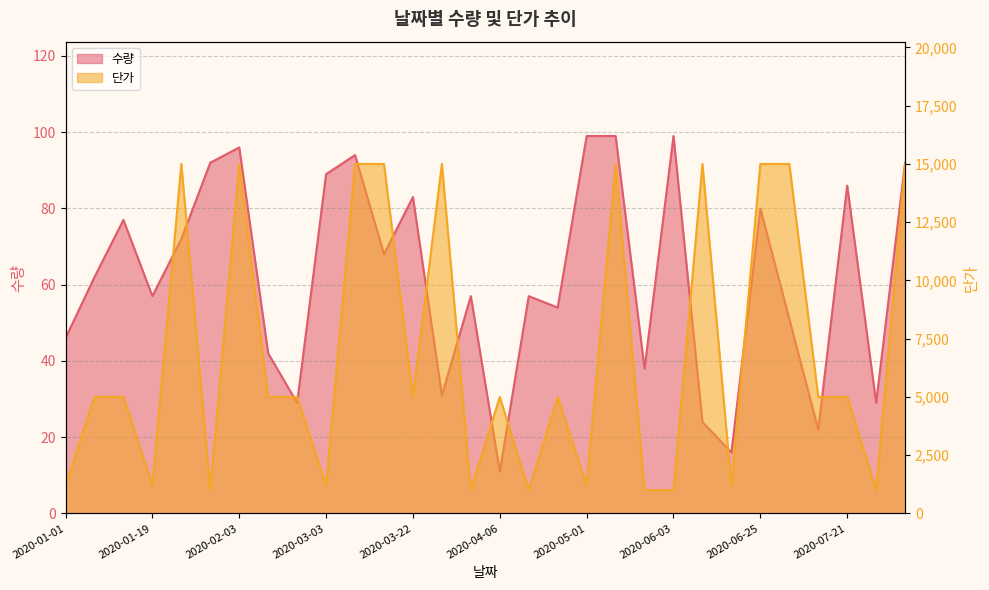

True or false: 수량 has a value of 51 at 2020-07-01.

True